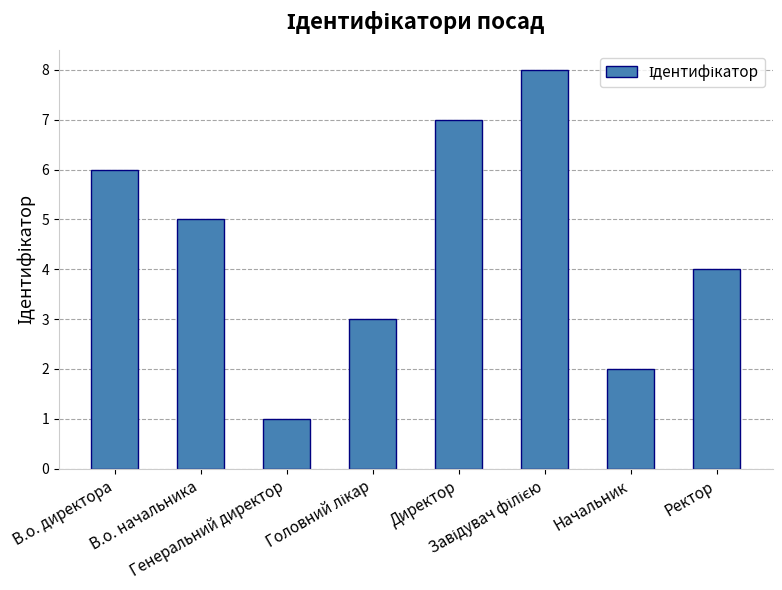

What is the maximum value shown in the chart?

8